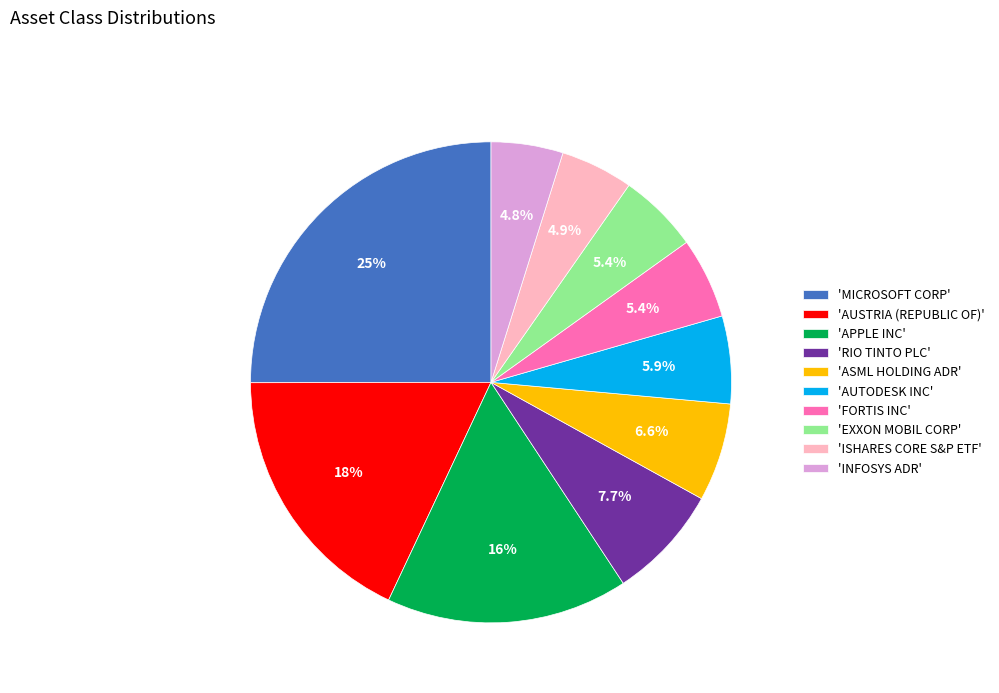

How many segments does this pie chart have?

10